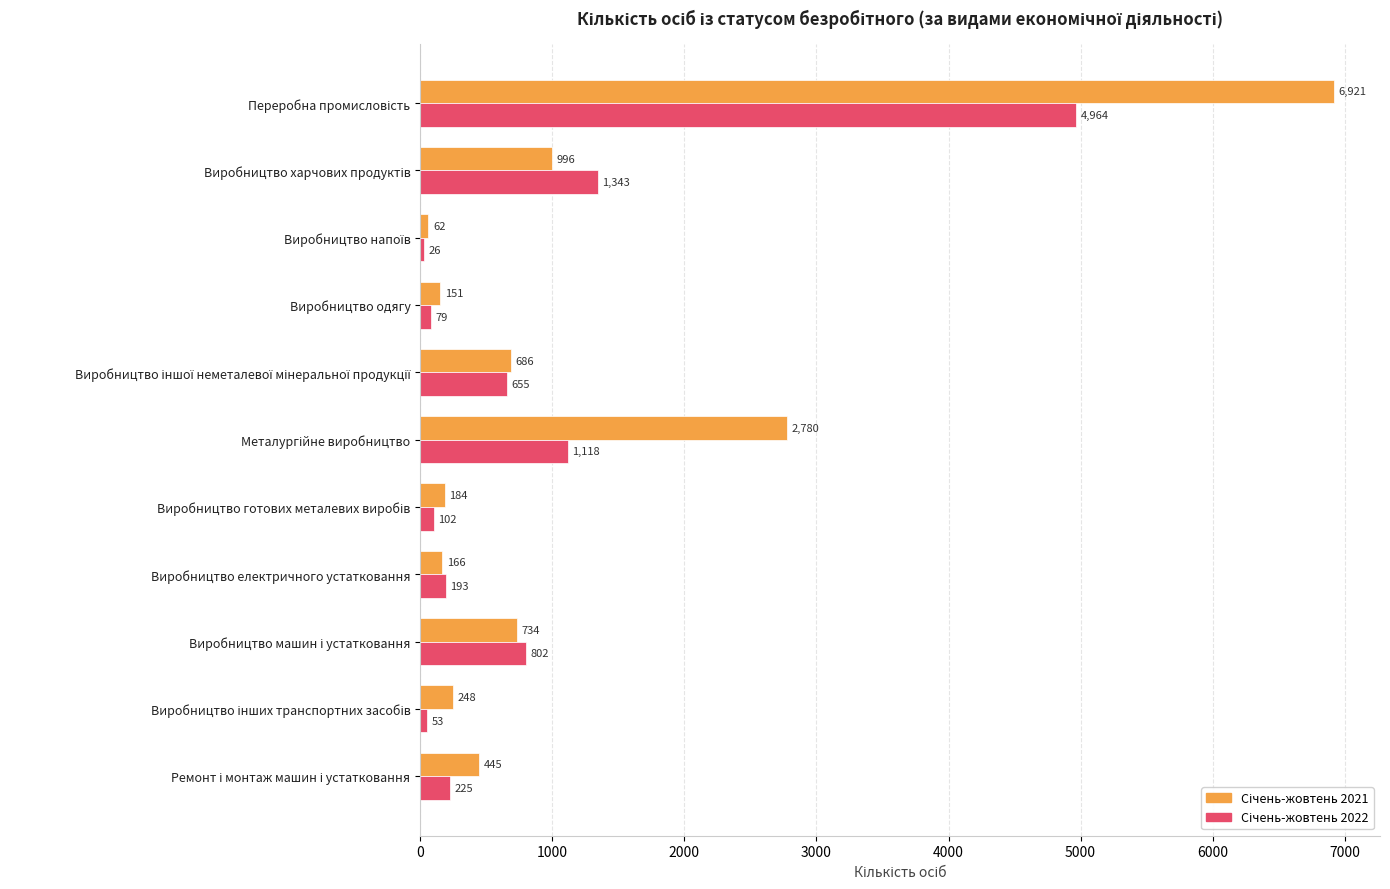

What is the total value across all series at Виробництво електричного устатковання?

359